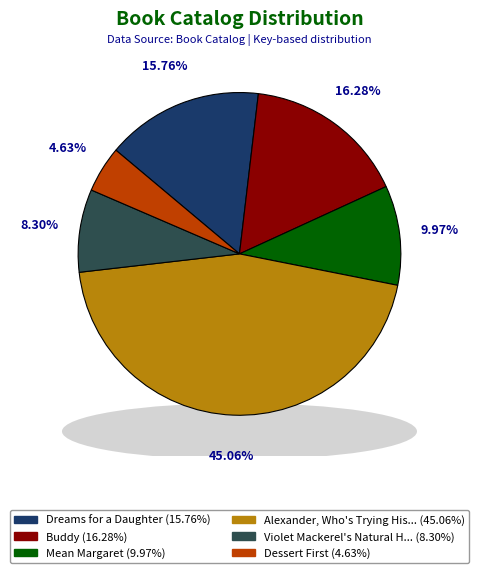

To the nearest percent, what is the difference between the Mean Margaret and Alexander, Who's Trying His Best slice percentages?

35%